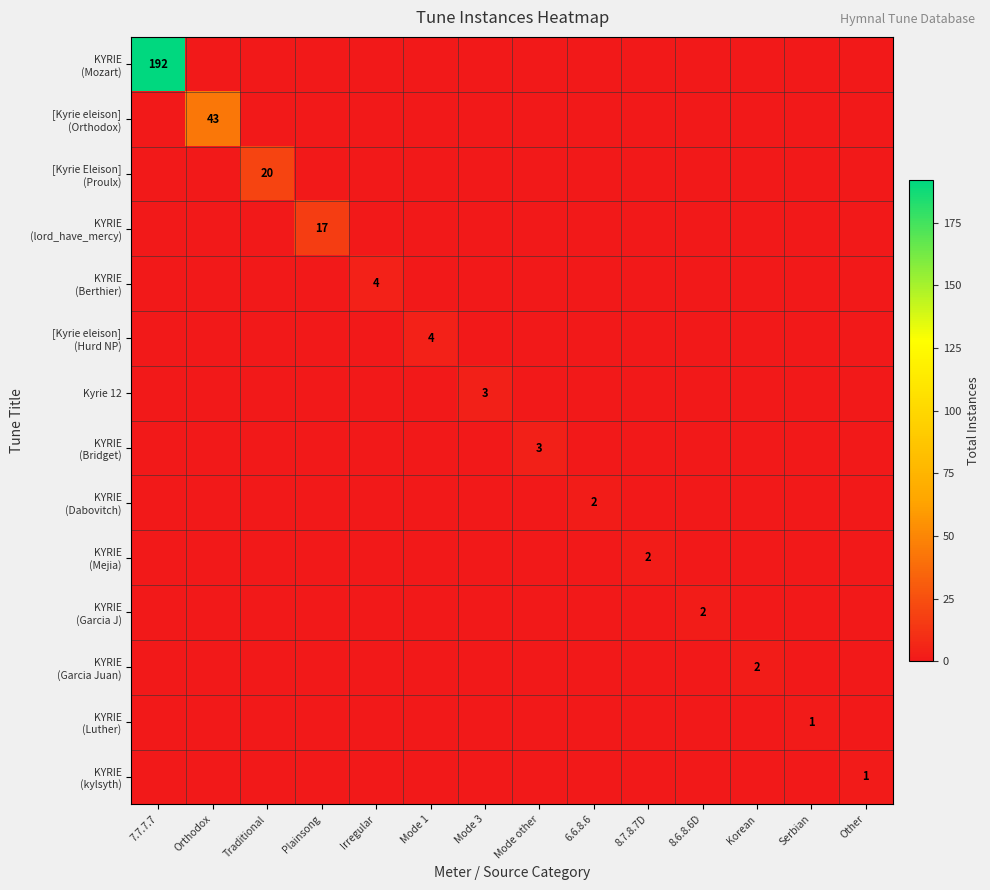

What is the difference between the highest and lowest values at Other?

1